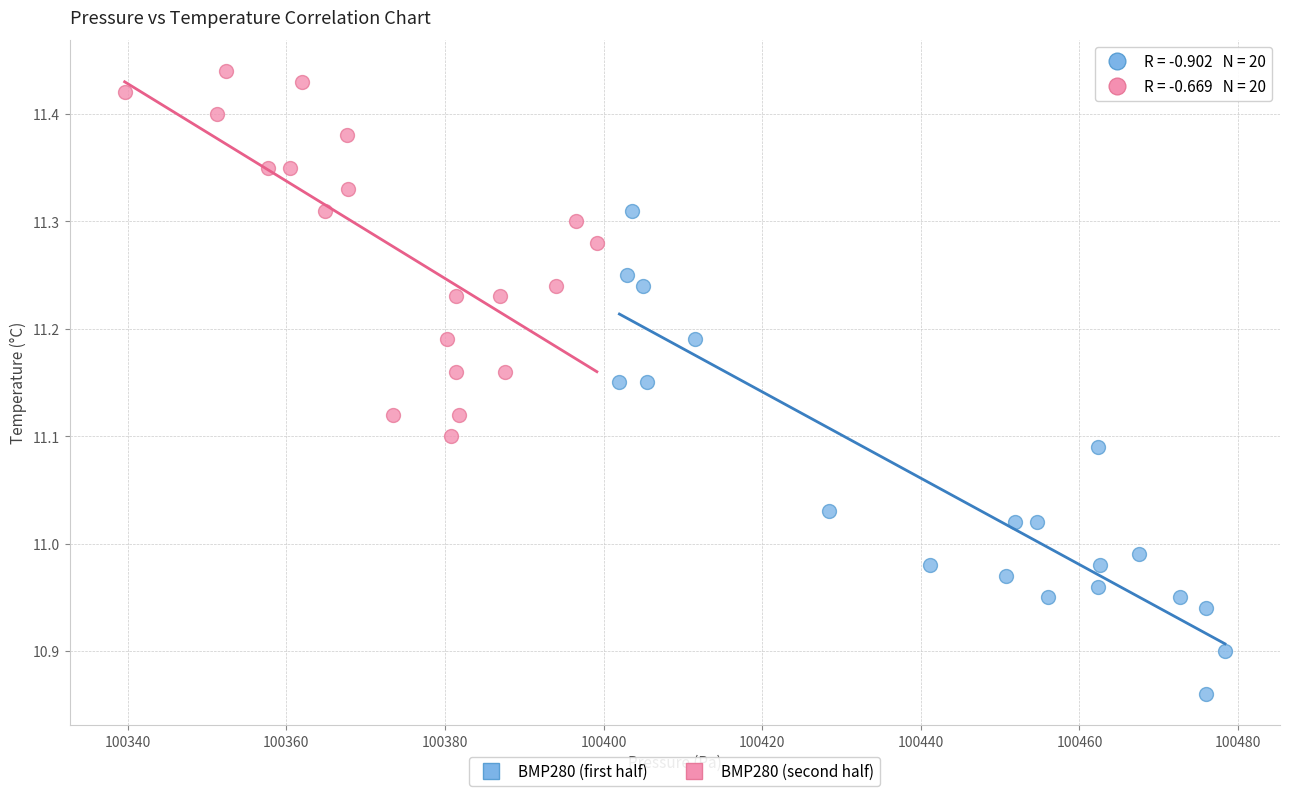

What are all the series names shown in the legend?

BMP280 (first half), BMP280 (second half)